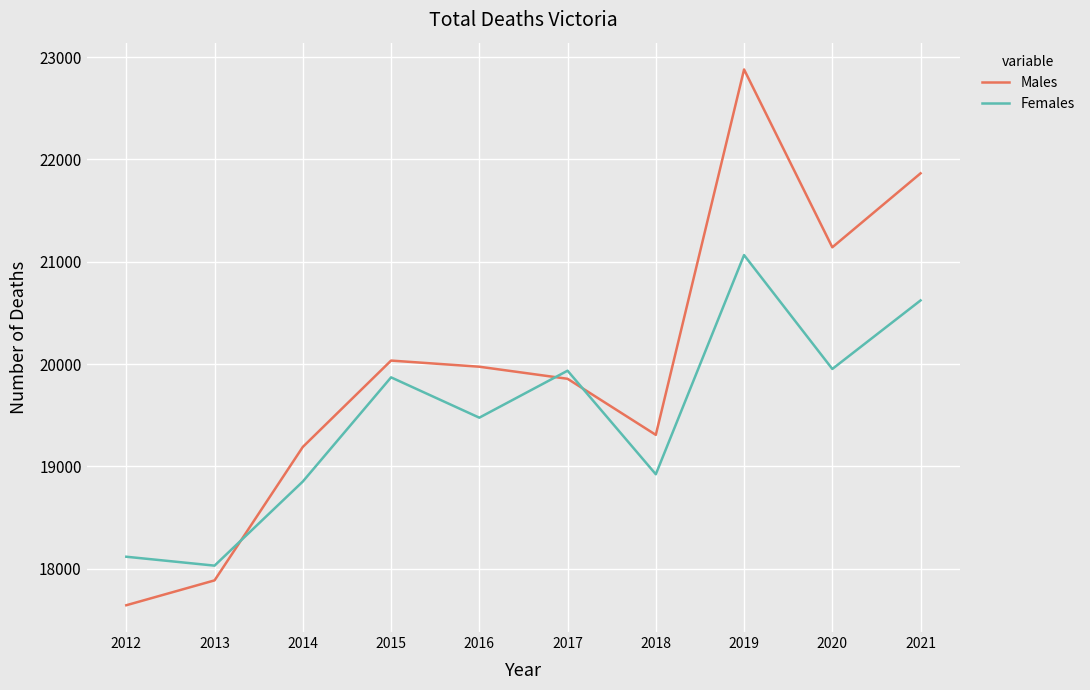

Which series has the largest total across all categories?

Males